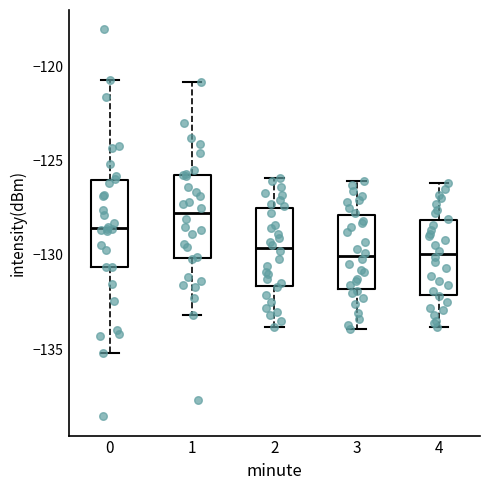

Where is the upper edge of the box at x = 3 on the y-axis? The values are not printed on the chart, so give them approximately, as read against the axis.

-128.0